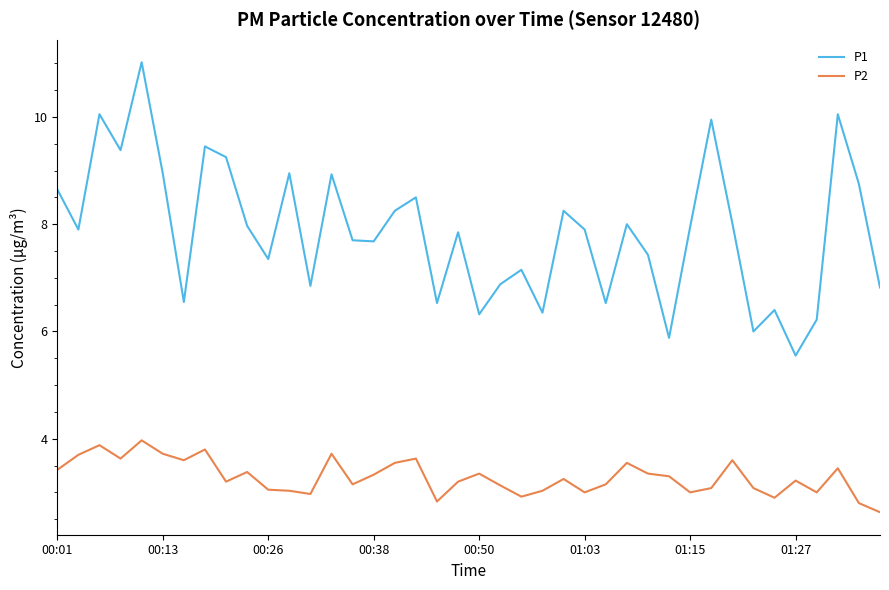

True or false: P1 and P2 intersect in this chart.

False